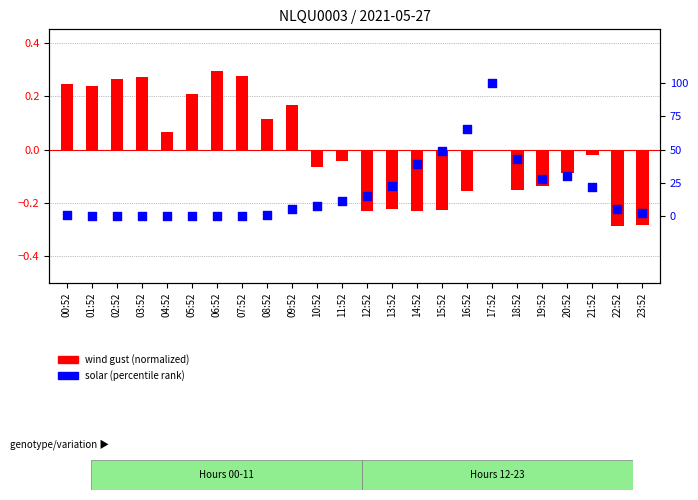

At how many categories does at least one series exceed 0?

12